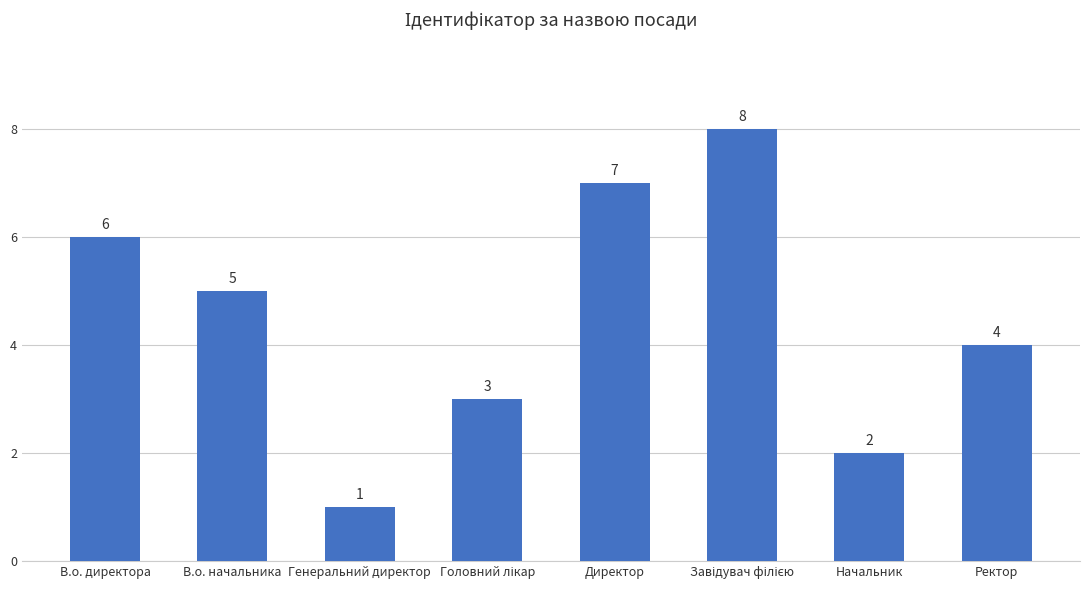

How many values are between 3 and 7?

5